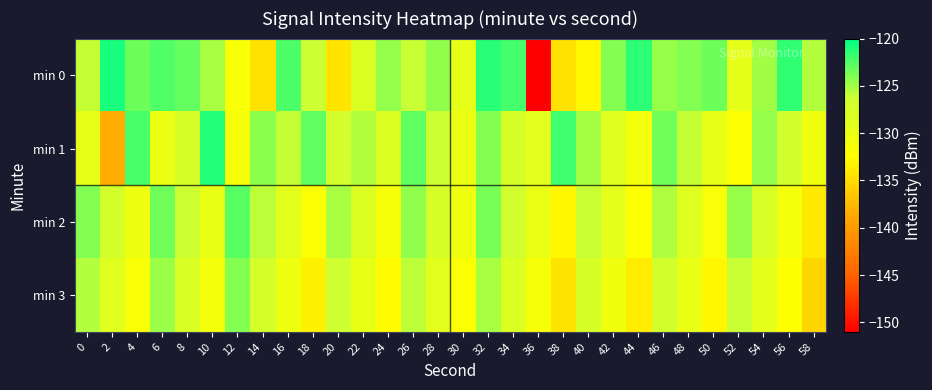

How many data points does each series have?

30